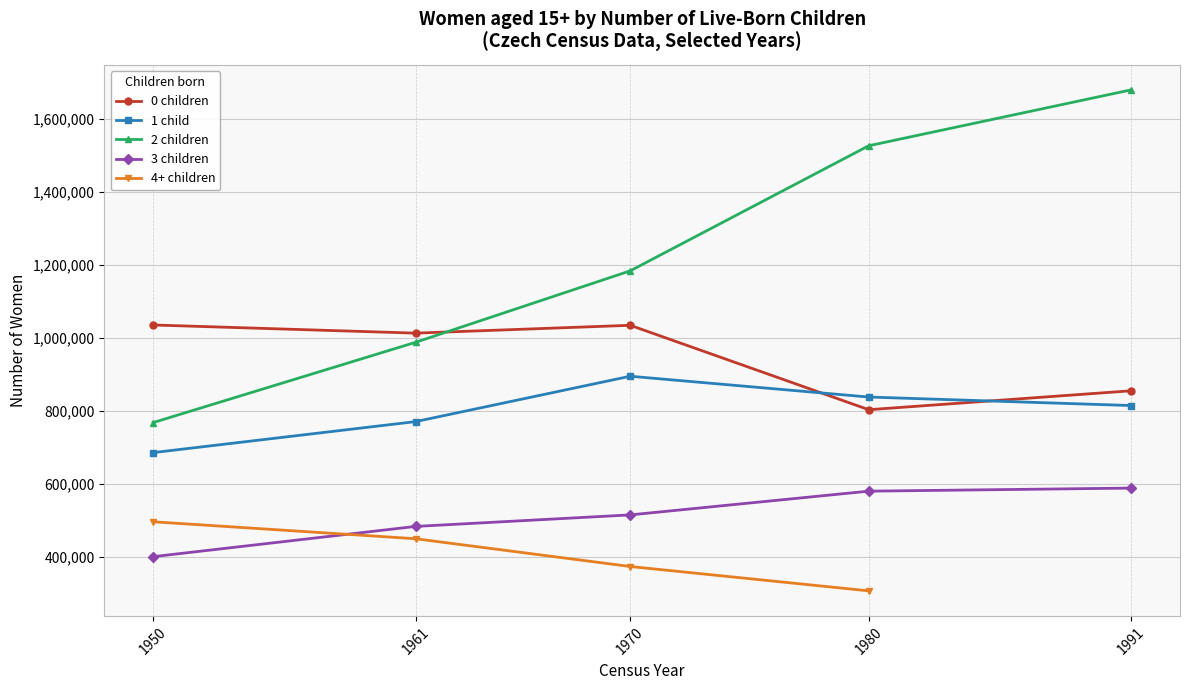

The value of 3 children at 1961 is 833974. True or false?

False